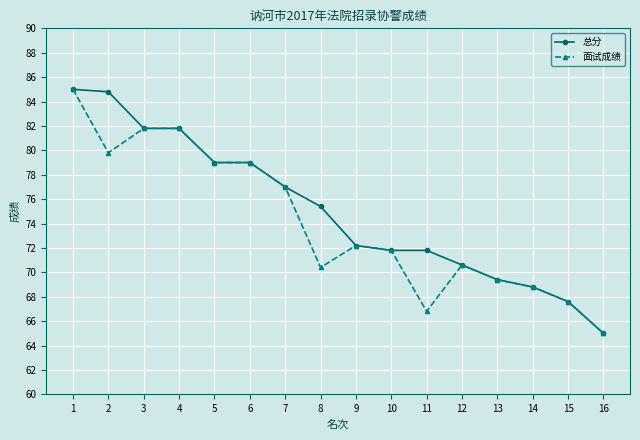

Is it true that 面试成绩 equals 70.4 at 8?

True